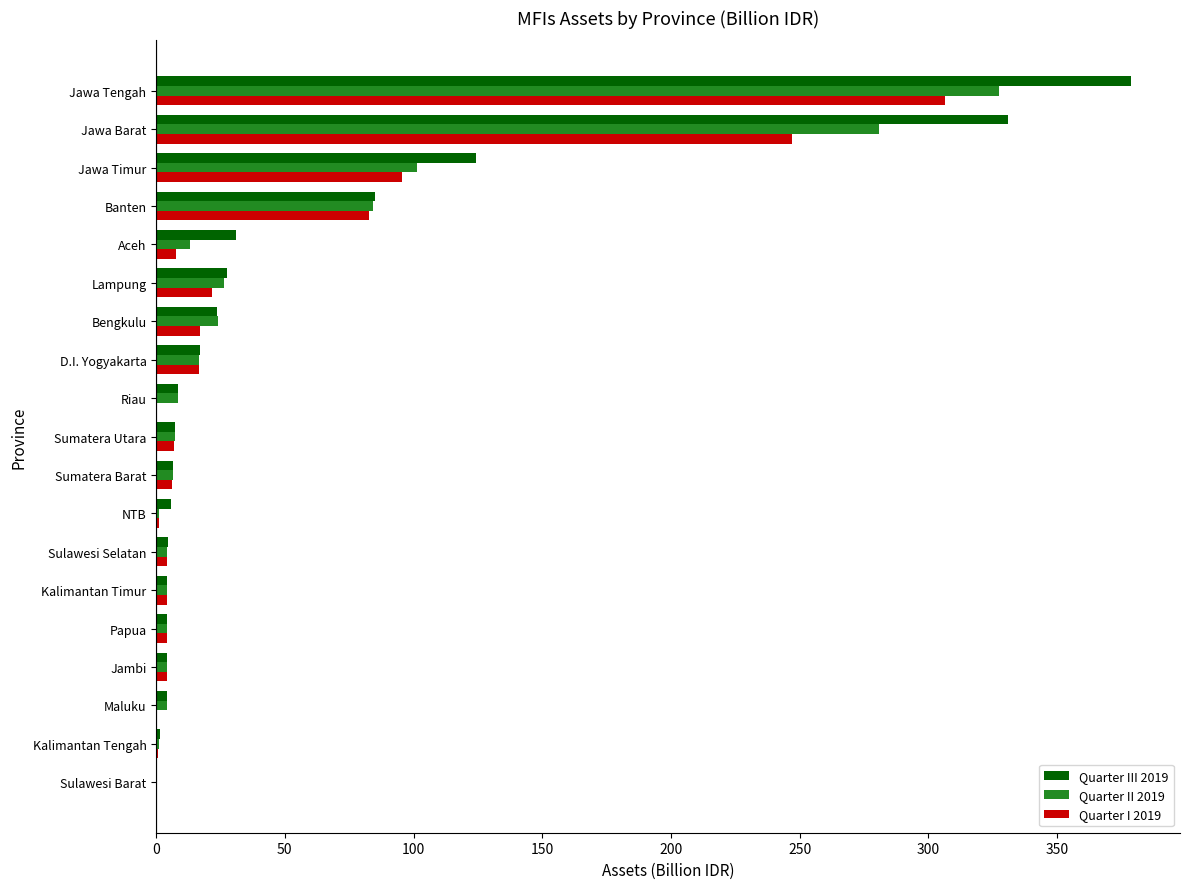

How many distinct data groups are displayed?

3